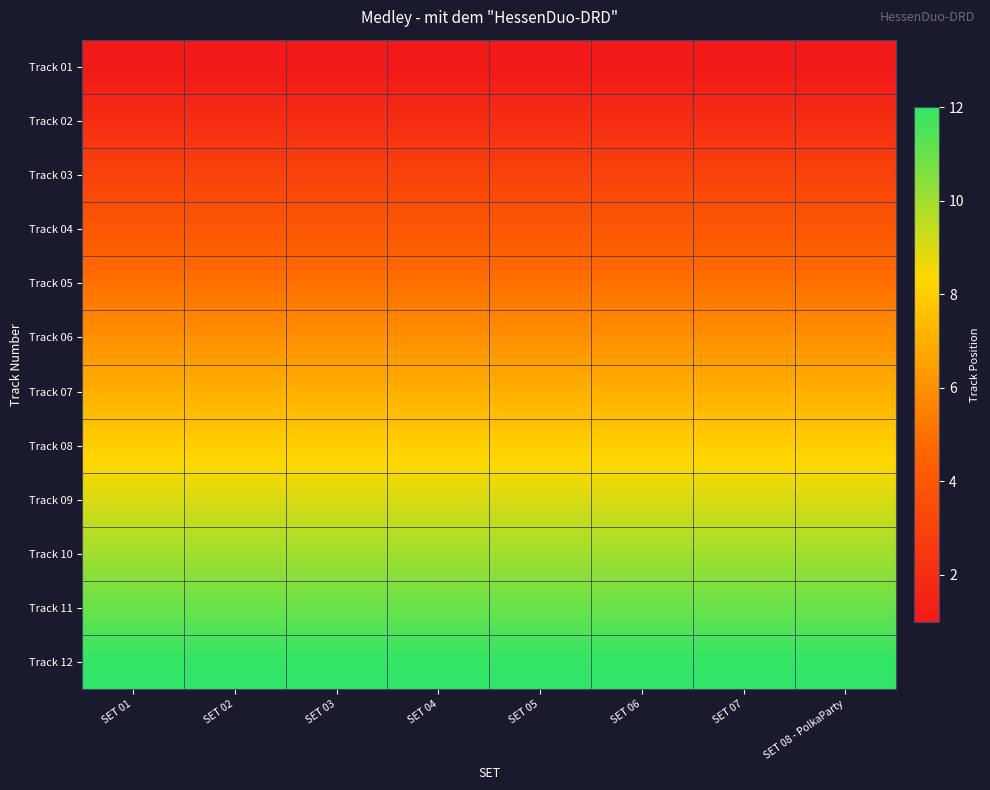

At which category does the chart reach its minimum across all series?

SET 01